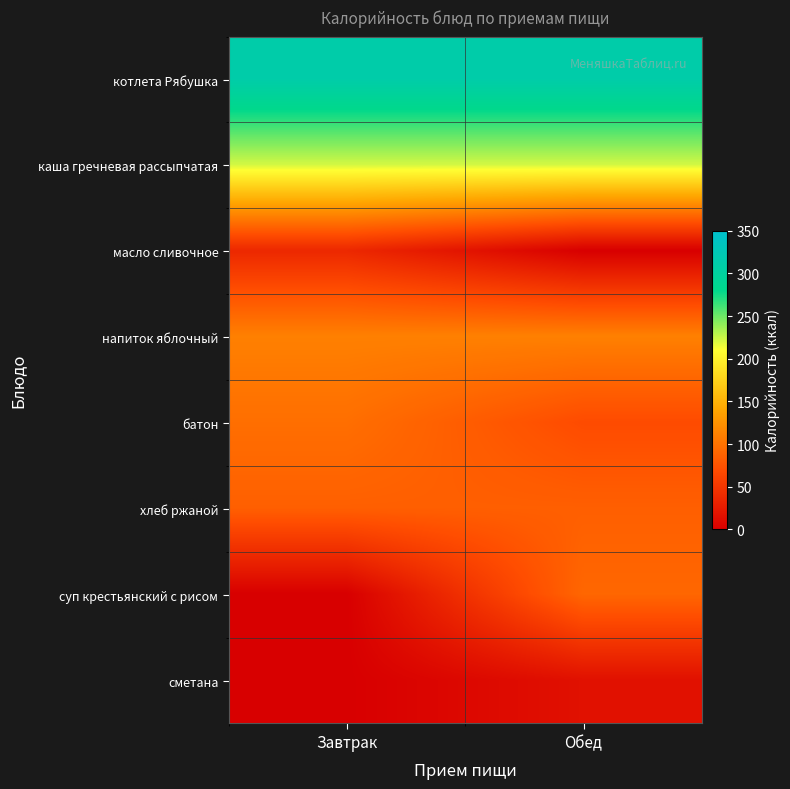

Reading left to right, transcribe all the data shown in this chart.

котлета Рябушка: Завтрак=312	Обед=312
каша гречневая рассыпчатая: Завтрак=222	Обед=222
масло сливочное: Завтрак=37	Обед=0
напиток яблочный: Завтрак=111	Обед=111
батон: Завтрак=97	Обед=69
хлеб ржаной: Завтрак=85	Обед=85
суп крестьянский с рисом: Завтрак=0	Обед=91
сметана: Завтрак=0	Обед=16